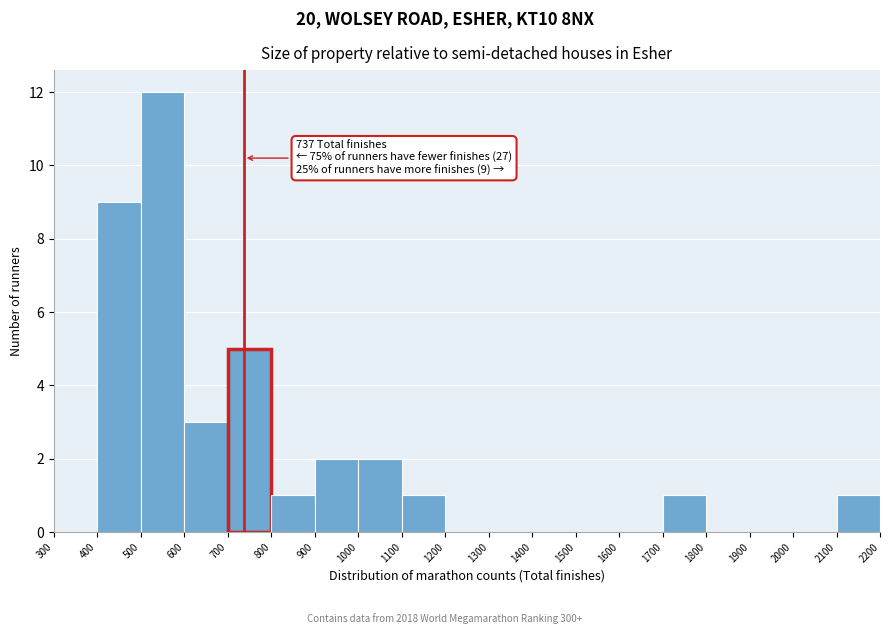

Which range on the x-axis has the tallest bar?

500 to 600